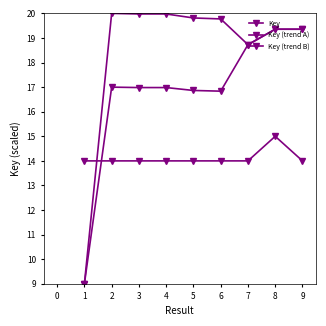

At how many categories does at least one series exceed 13?

9